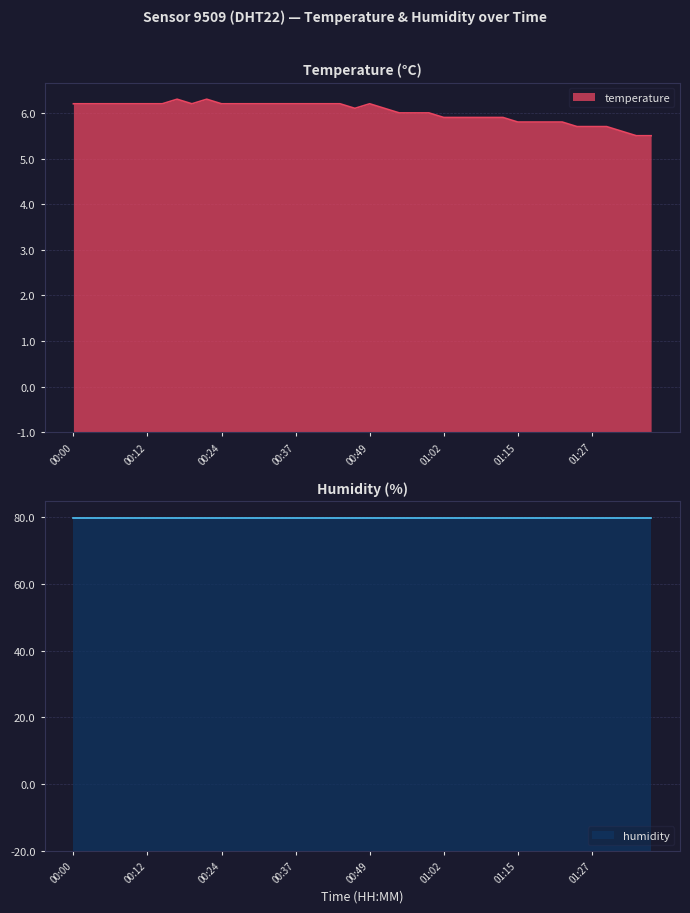

Where is the first local minimum?

00:19